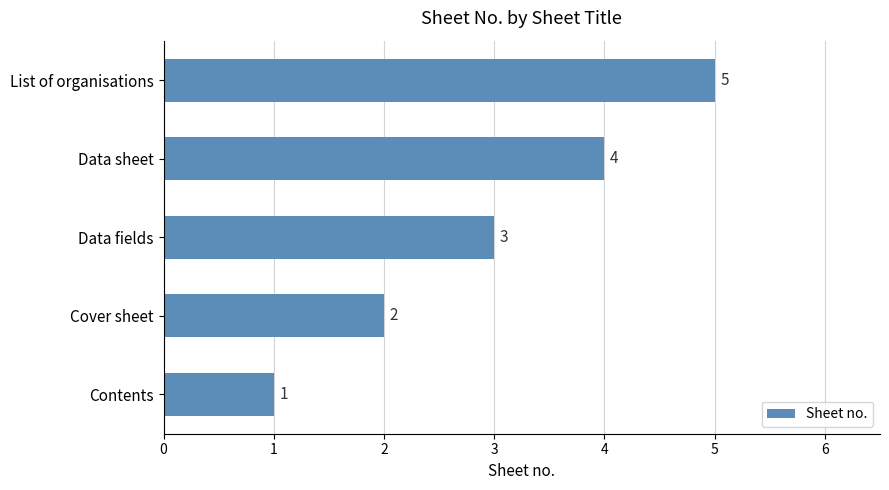

True or false: the data shows 2 at Cover sheet.

True